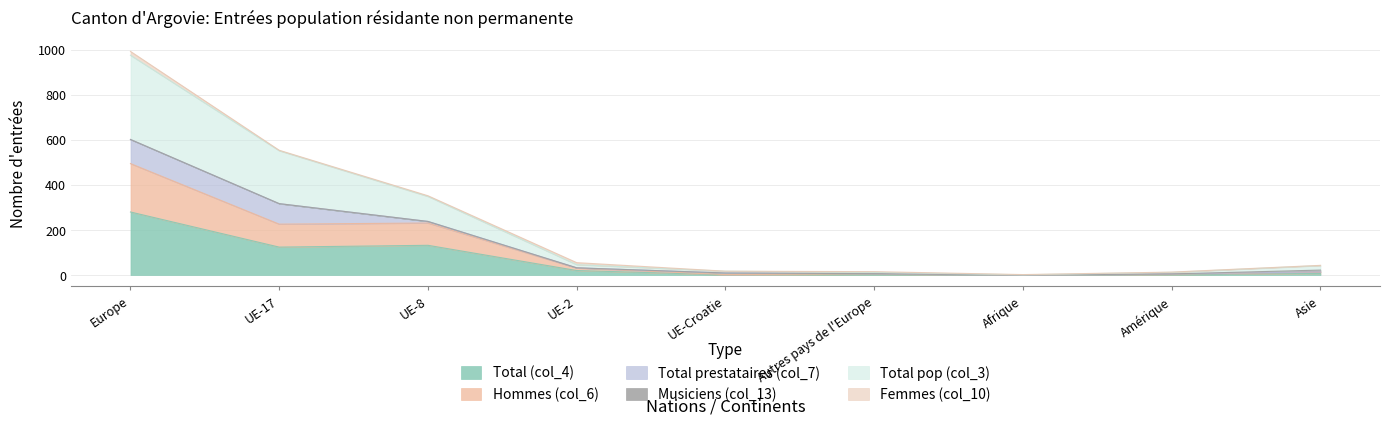

True or false: Total pop (col_3) and Hommes (col_6) intersect in this chart.

False